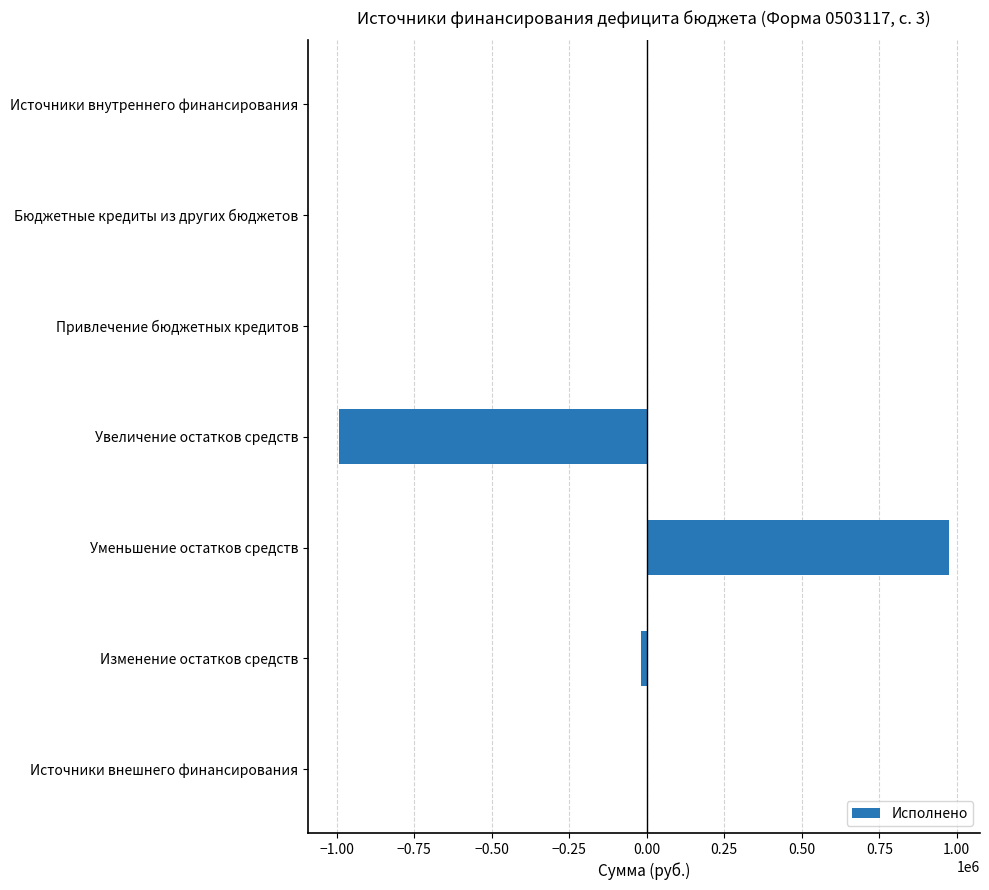

Count the number of categories in the chart.

7